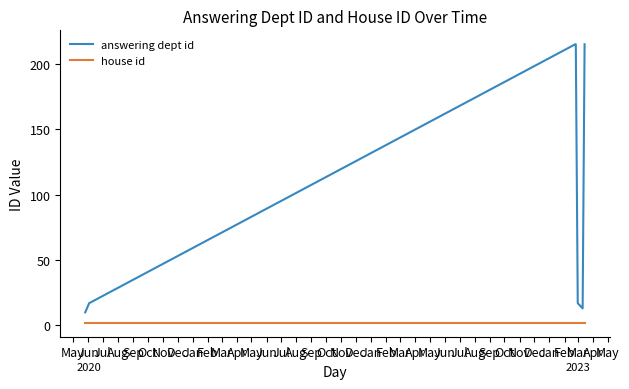

What is the spread (max minus min) of values at Sep?

213